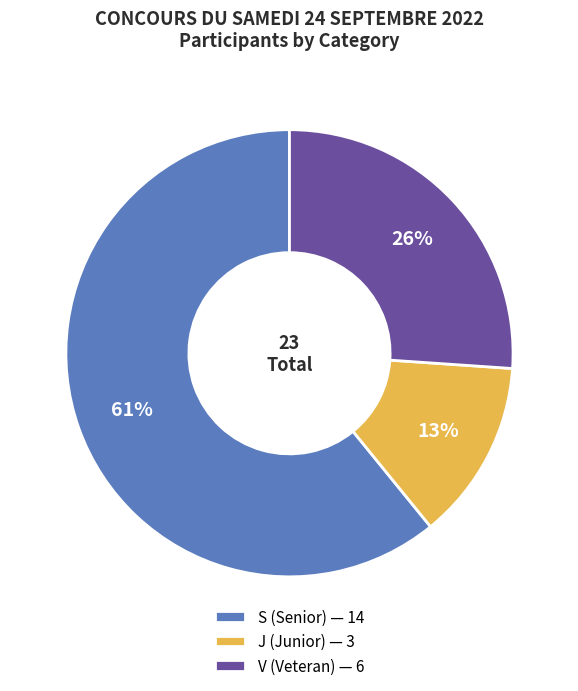

What is the largest slice in the pie chart?

S